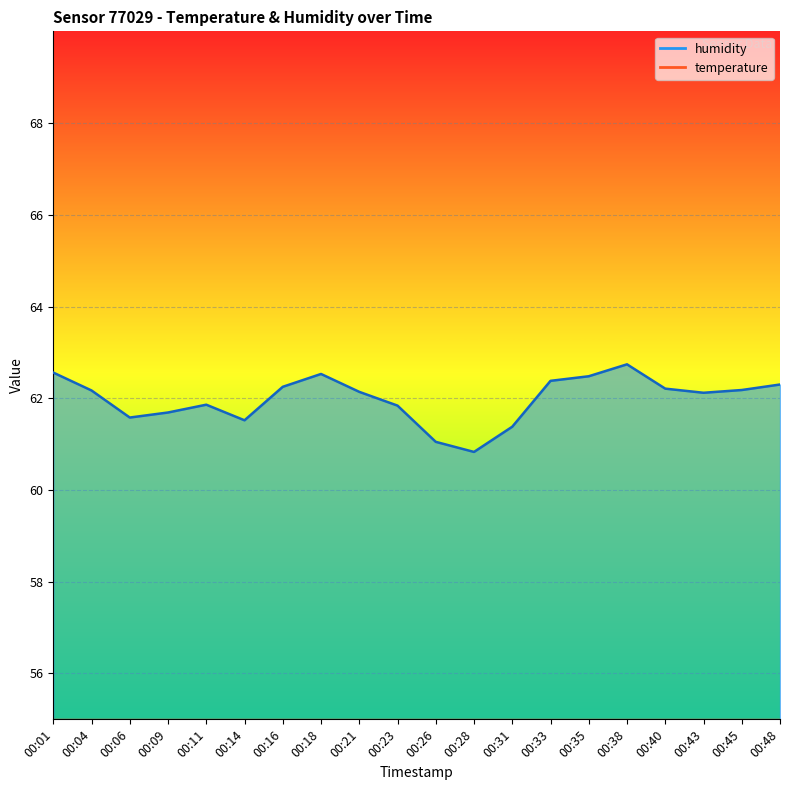

What is the smallest value displayed?

14.8